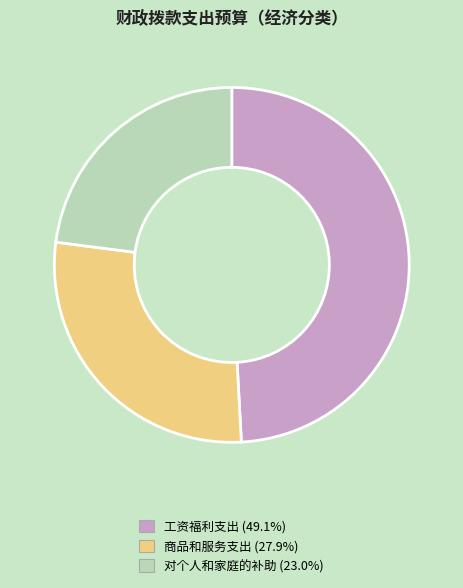

Approximately how many times larger is the value at 商品和服务支出 compared to 对个人和家庭的补助?

1.2